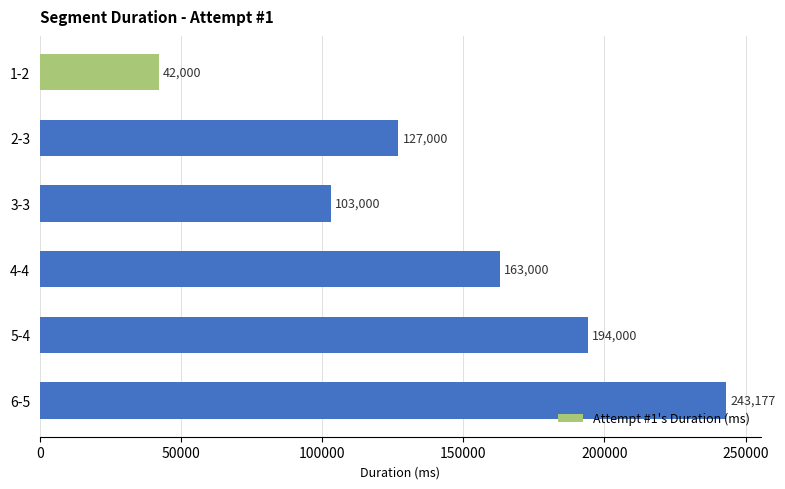

How many data points does each series have?

6